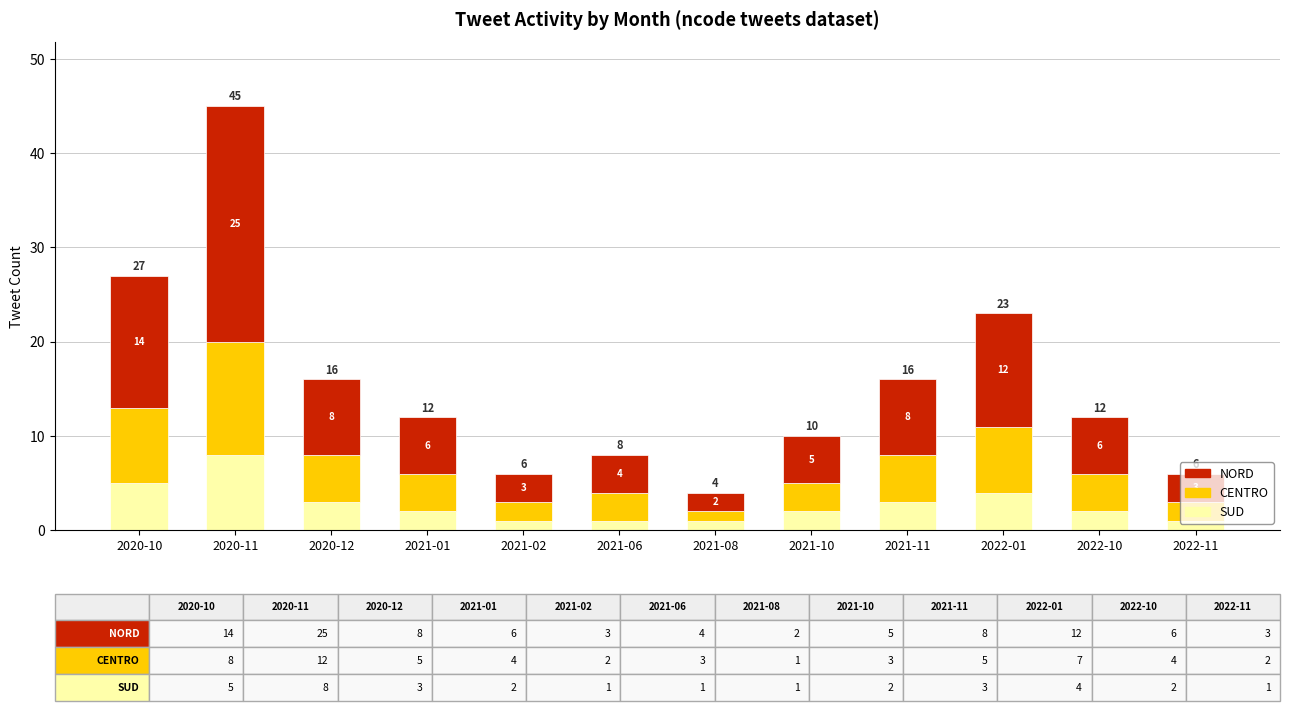

What is the difference between the maximum and minimum values in the SUD series?

7